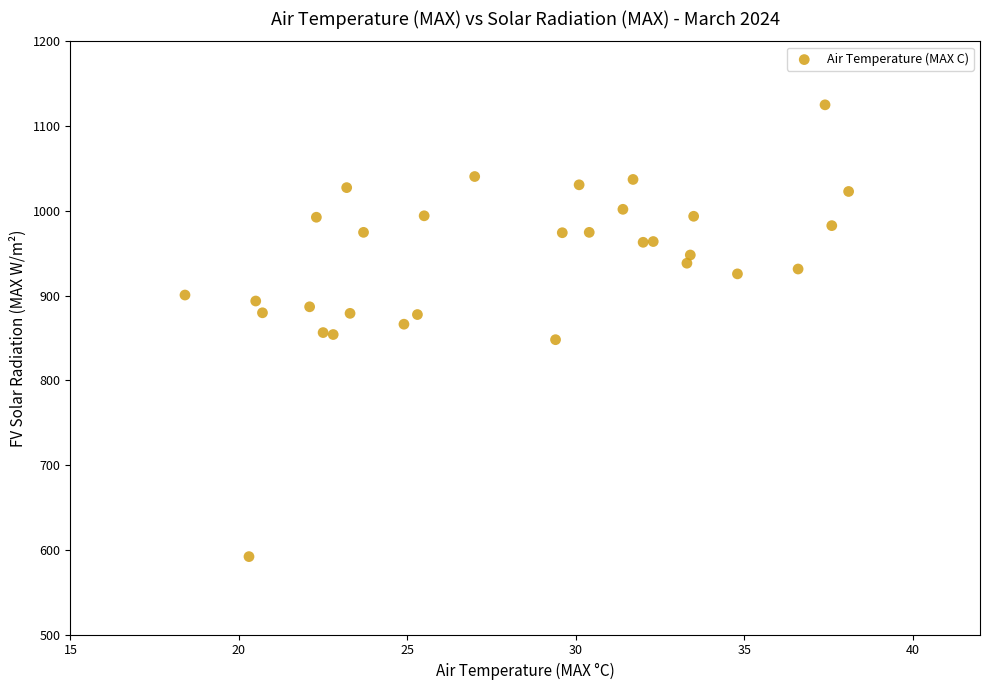

What is the range of Y values (max minus min)?

533.2